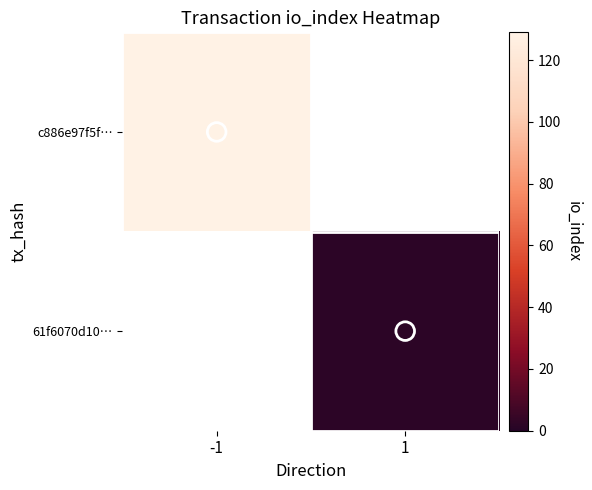

Is the value of c886e97f5f… at -1 greater than the value of 61f6070d10… at 1?

Yes